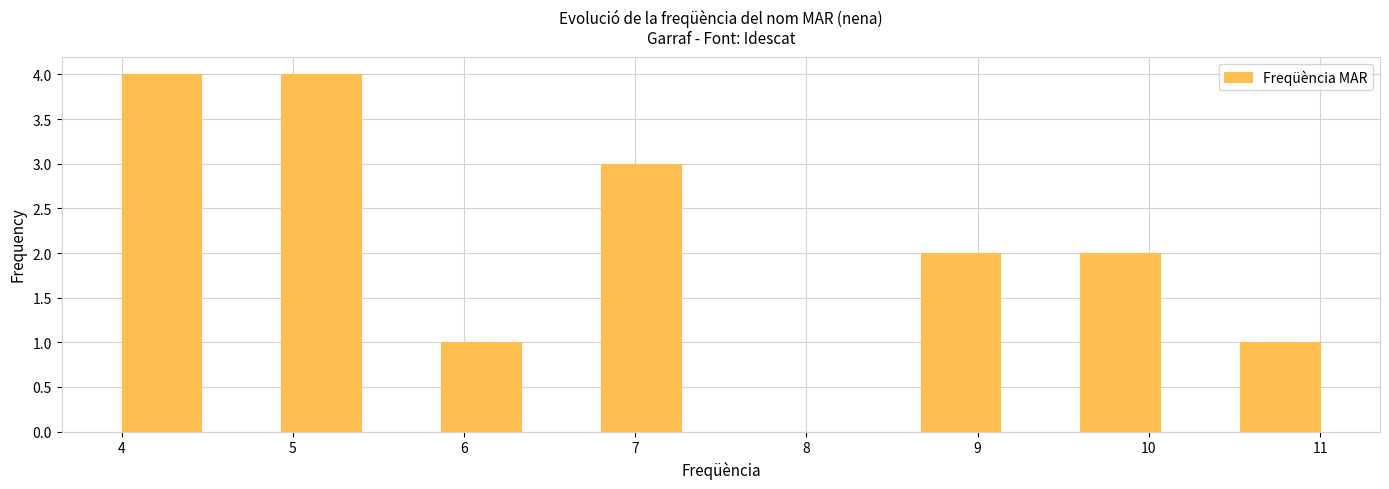

Reading left to right, transcribe this chart: for each bar, give the range it covers on the x-axis and its height. Neither the bar edges nor the heights are printed on the chart, so give them approximately, as read against the axes.

4.0 to 4.5: 4
4.5 to 4.9: 0
4.9 to 5.4: 4
5.4 to 5.9: 0
5.9 to 6.3: 1
6.3 to 6.8: 0
6.8 to 7.3: 3
7.3 to 7.7: 0
7.7 to 8.2: 0
8.2 to 8.7: 0
8.7 to 9.1: 2
9.1 to 9.6: 0
9.6 to 10.1: 2
10.1 to 10.5: 0
10.5 to 11.0: 1